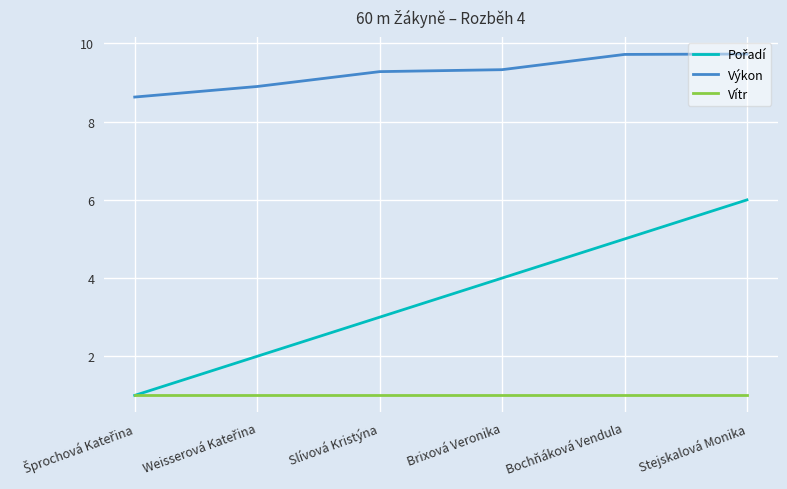

Which series has the largest total across all categories?

Výkon